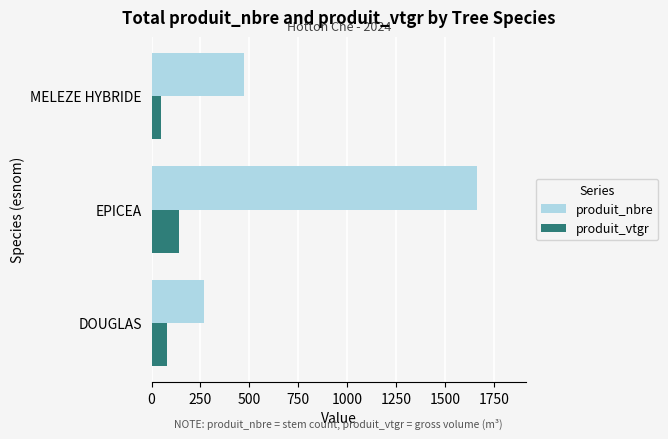

What is the difference between the maximum and minimum values in the produit_vtgr series?

93.6